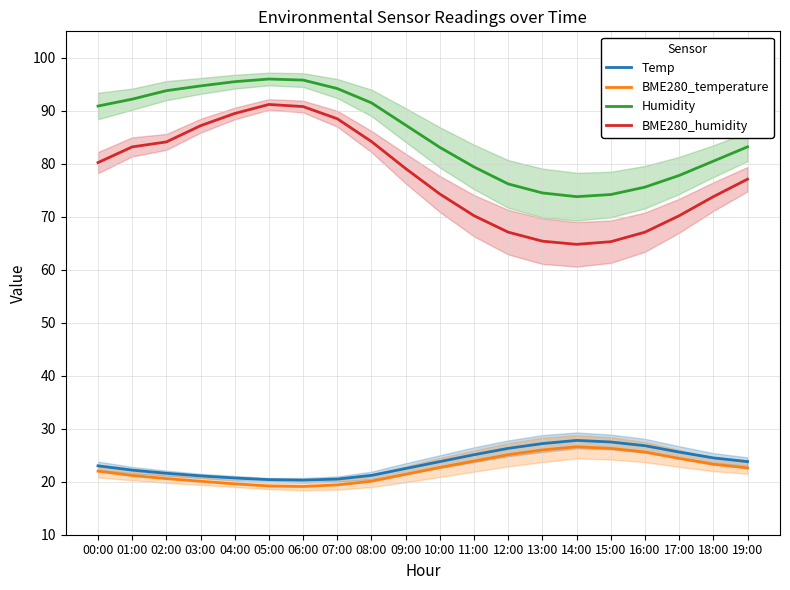

Where is the first local minimum for BME280_humidity?

14:00